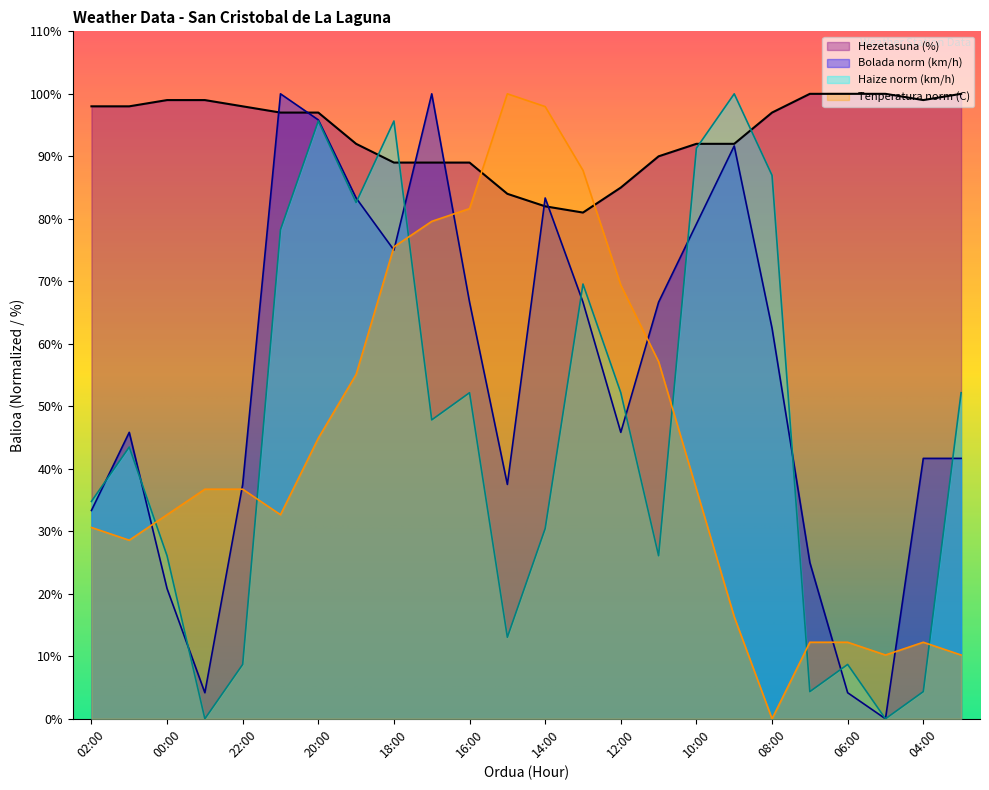

How many times do Hezetasuna (%) and Haizearen abiadura (km/h) cross each other?

4